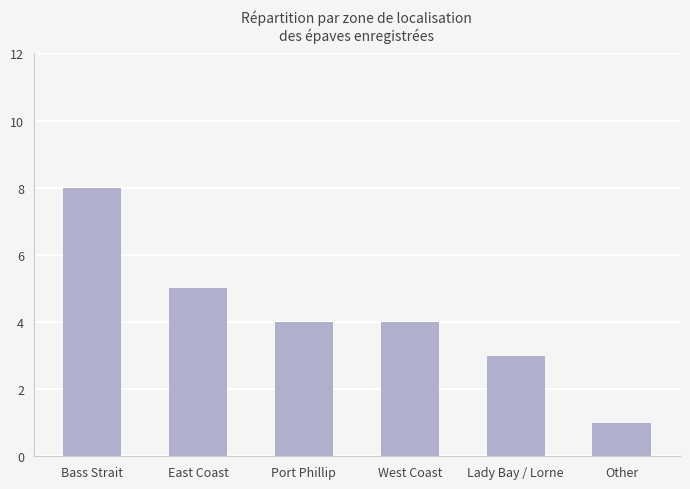

The chart shows a value of 4 at West Coast. True or false?

True